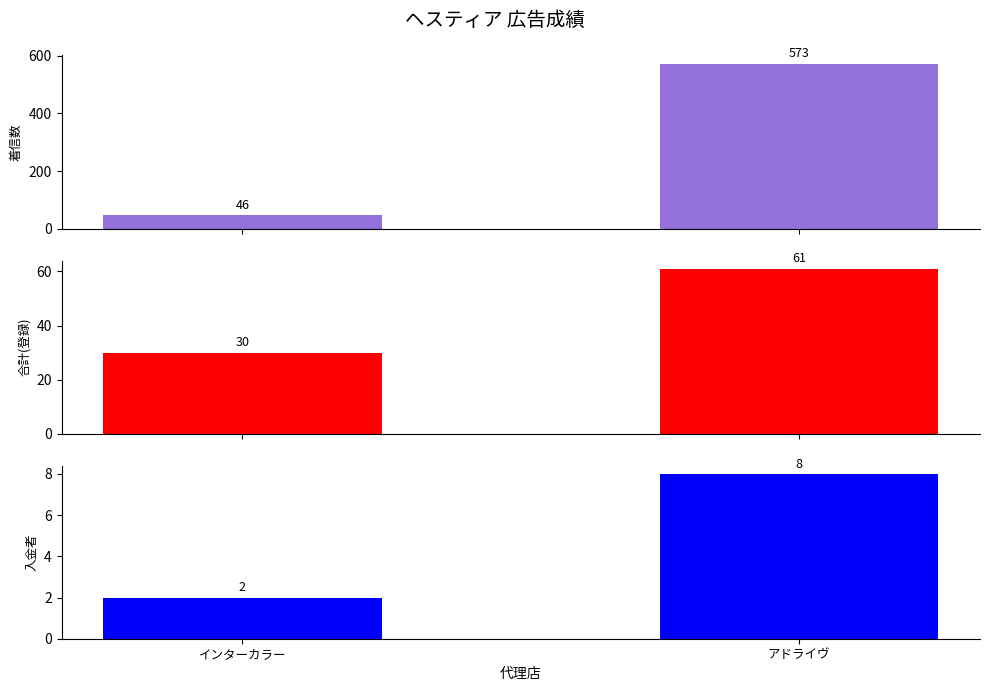

What is the average value of the 入金者 series?

5